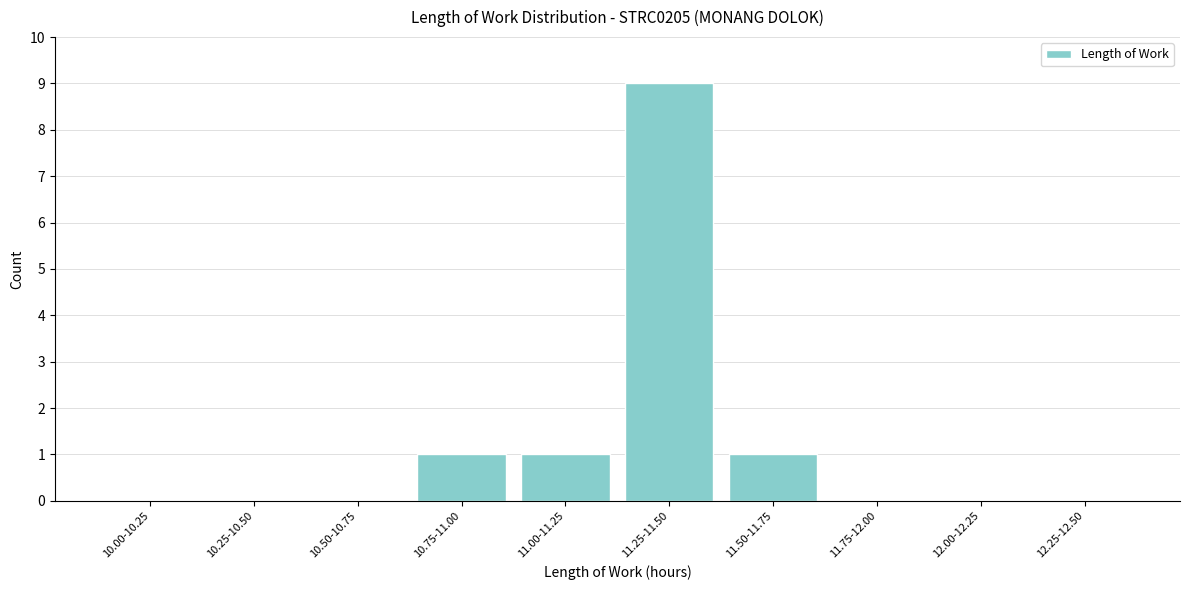

Reading left to right, transcribe all the data shown in this chart.

10.00-10.25=0	10.25-10.50=0	10.50-10.75=0	10.75-11.00=1	11.00-11.25=1	11.25-11.50=9	11.50-11.75=1	11.75-12.00=0	12.00-12.25=0	12.25-12.50=0